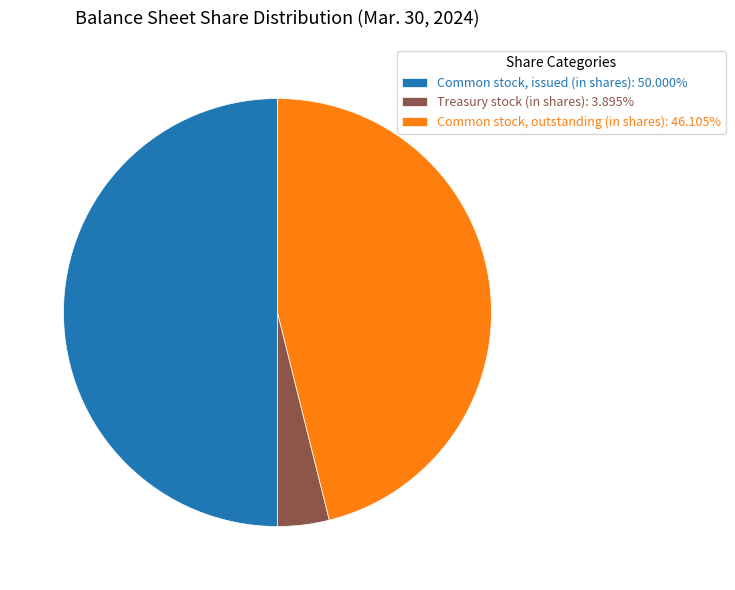

What is the ratio of the value at Common stock, issued (in shares): 50.000% to the value at Treasury stock (in shares): 3.895%?

12.8